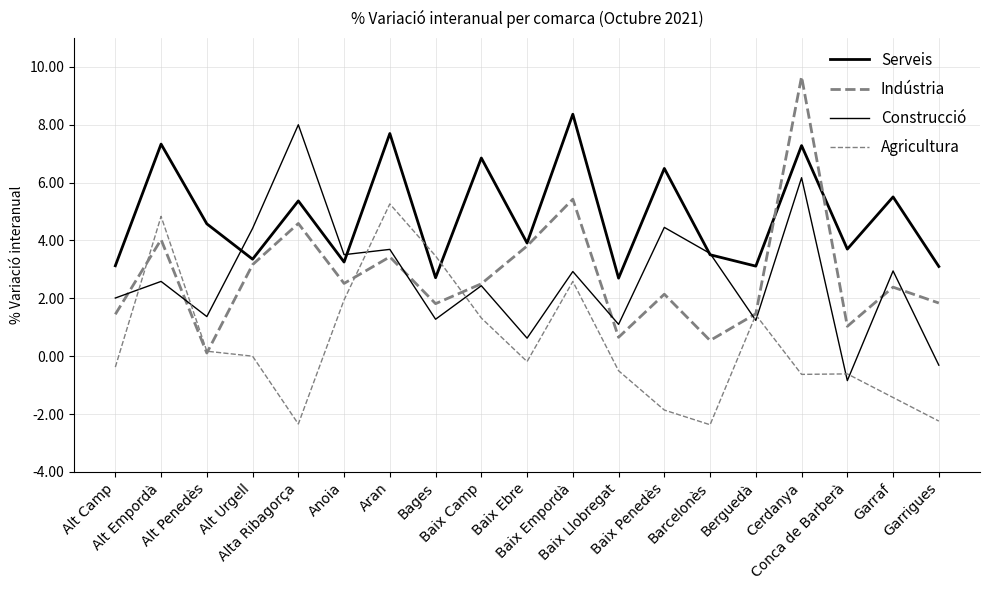

How many lines are shown in the chart?

4